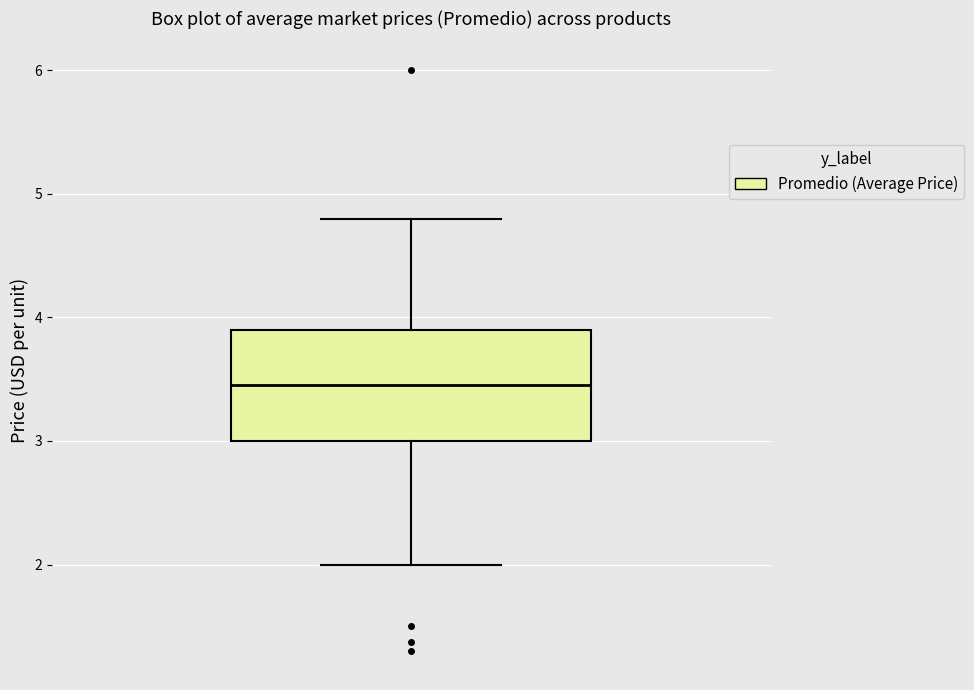

Where is the upper edge of the box on the y-axis? The values are not printed on the chart, so give them approximately, as read against the axis.

3.9